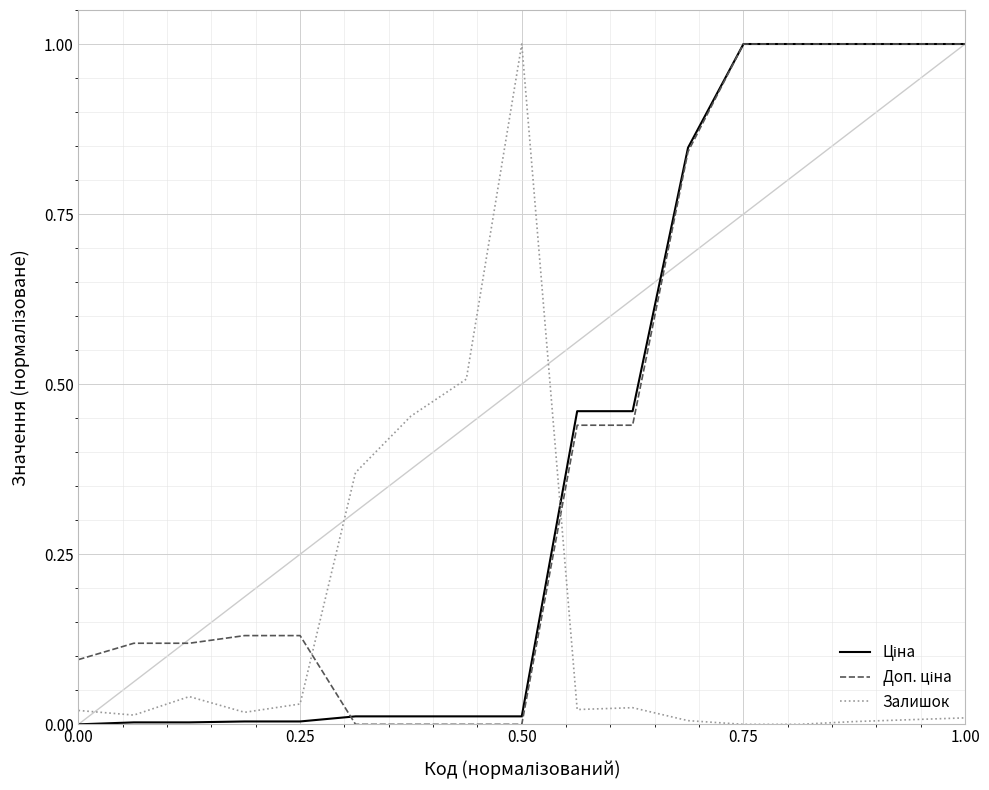

What is the highest value of the Залишок series?

1.0